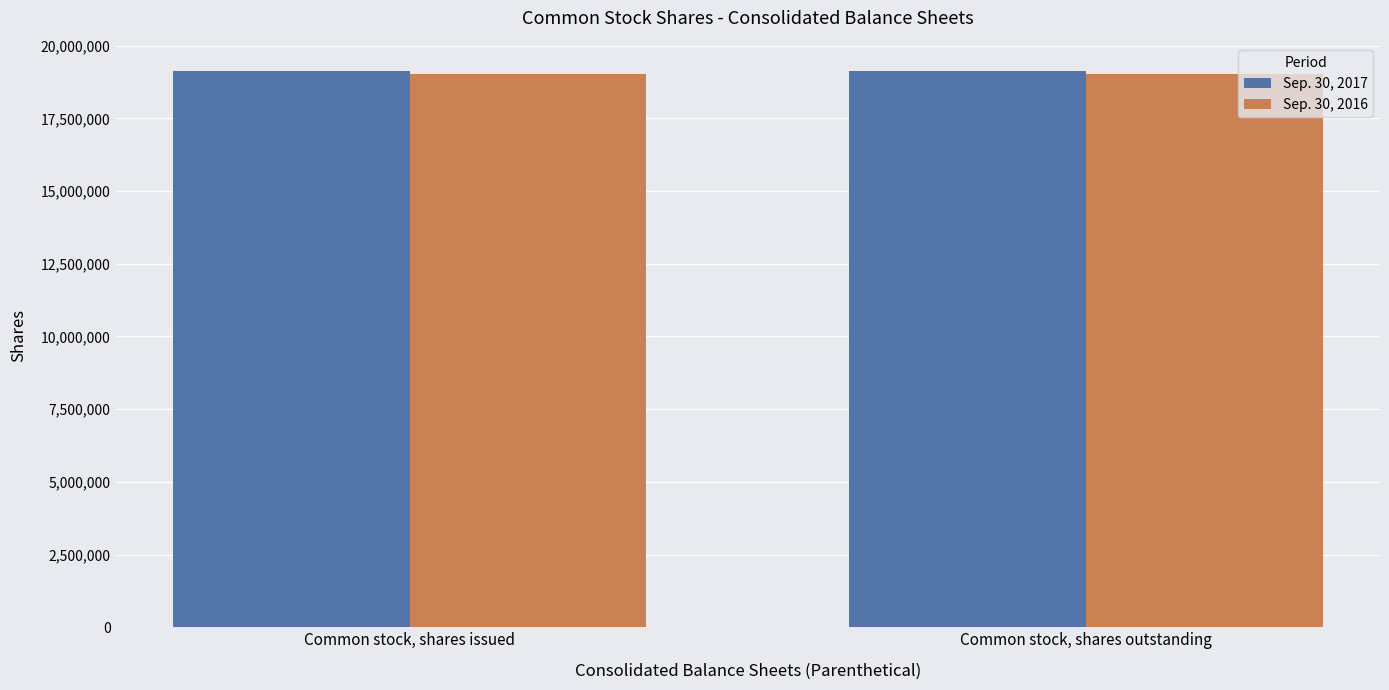

What are all the series names shown in the legend?

Sep. 30, 2017, Sep. 30, 2016